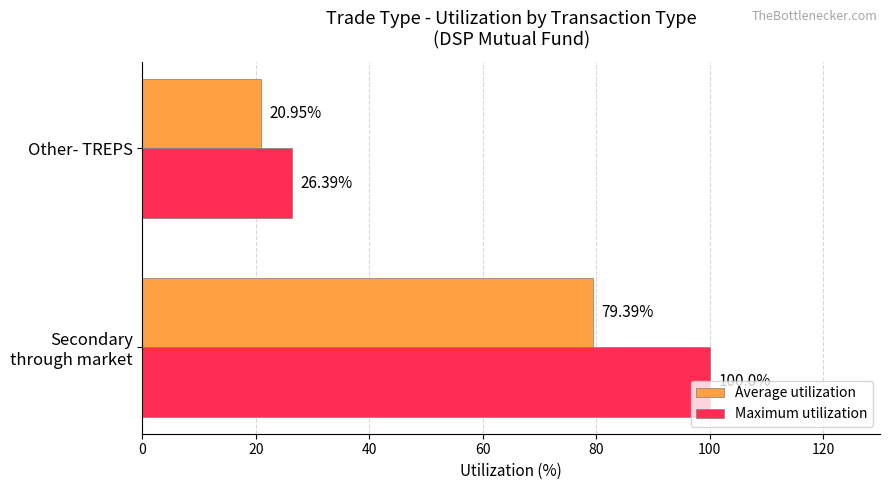

Which series has the largest range (max minus min)?

Maximum utilization